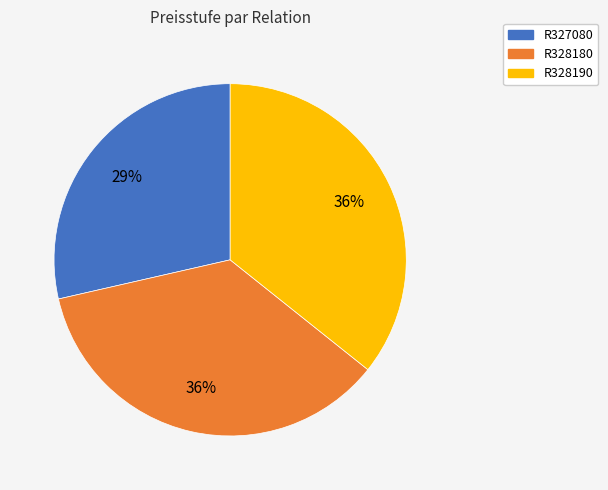

Is the sum of R328190 and R327080 greater than half?

Yes